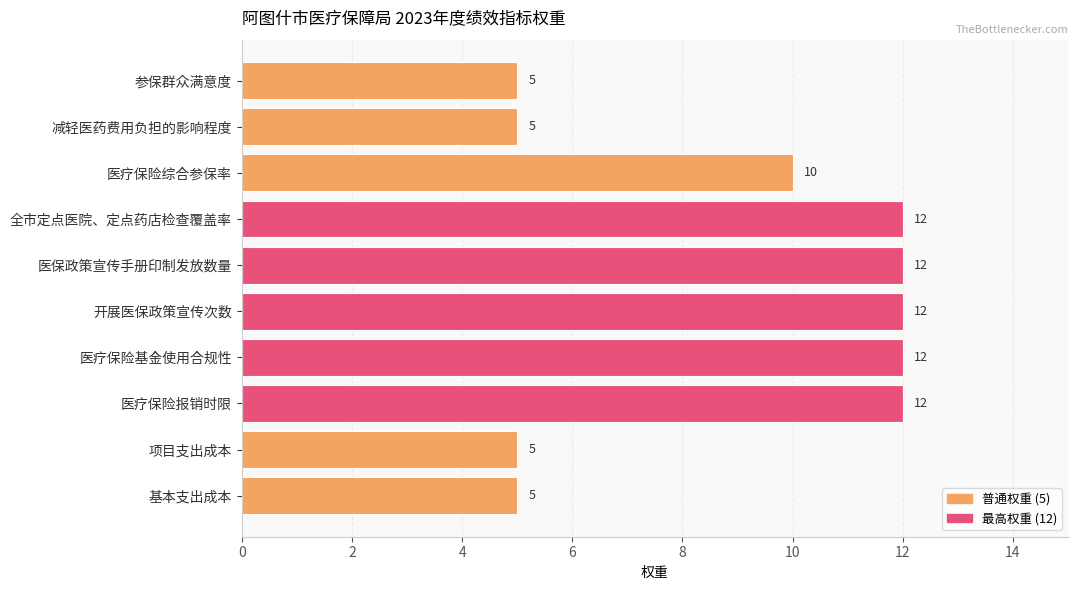

Approximately how many times larger is the value at 参保群众满意度 compared to 医疗保险基金使用合规性?

0.4